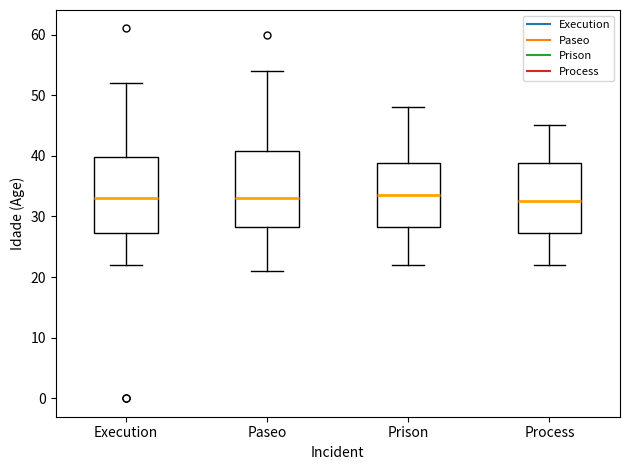

Reading left to right, transcribe this box plot: for each box, give where its median line is, the range the box spans, and where its two whiskers end, as read against the y-axis. The values are not printed on the chart, so give them approximately, as read against the axis.

Execution: median 33, box 27 to 40, whiskers 22 to 52
Paseo: median 33, box 28 to 41, whiskers 21 to 54
Prison: median 34, box 28 to 39, whiskers 22 to 48
Process: median 33, box 27 to 39, whiskers 22 to 45